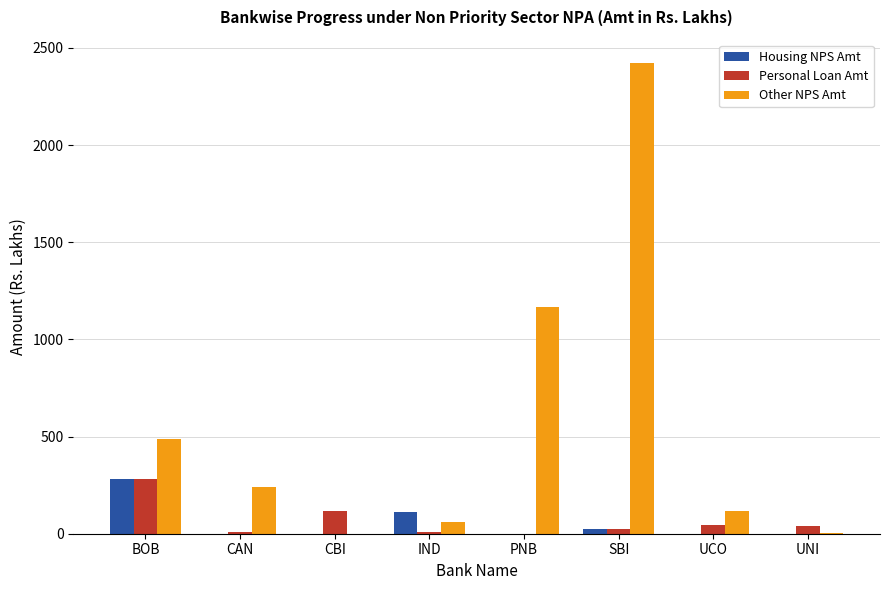

The value of Other NPS Amt at SBI is 3491.3. True or false?

False